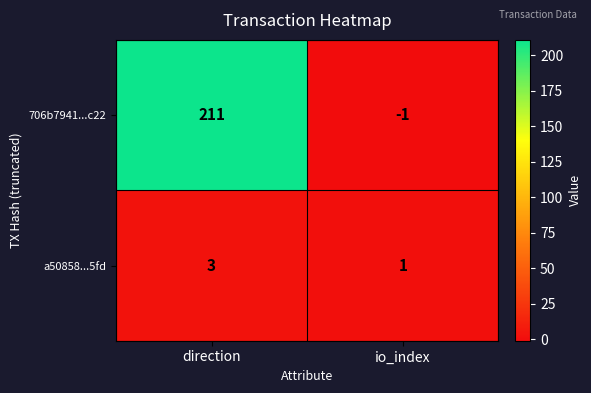

Reading left to right, what are all the values shown in this chart?

706b7941...c22: 211	-1
a50858...5fd: 3	1